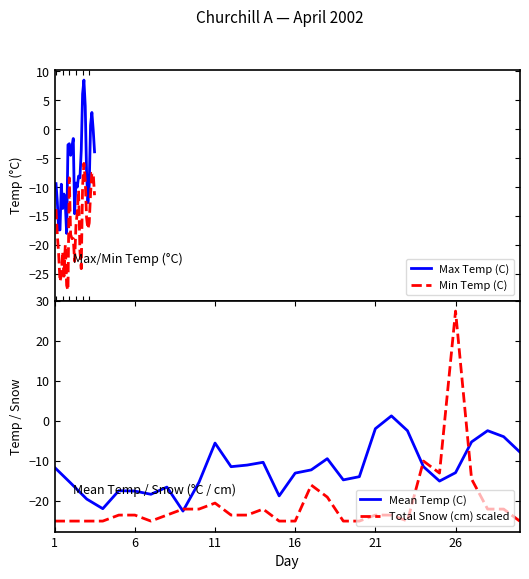

How many values in Mean Temp (C) are above zero?

1